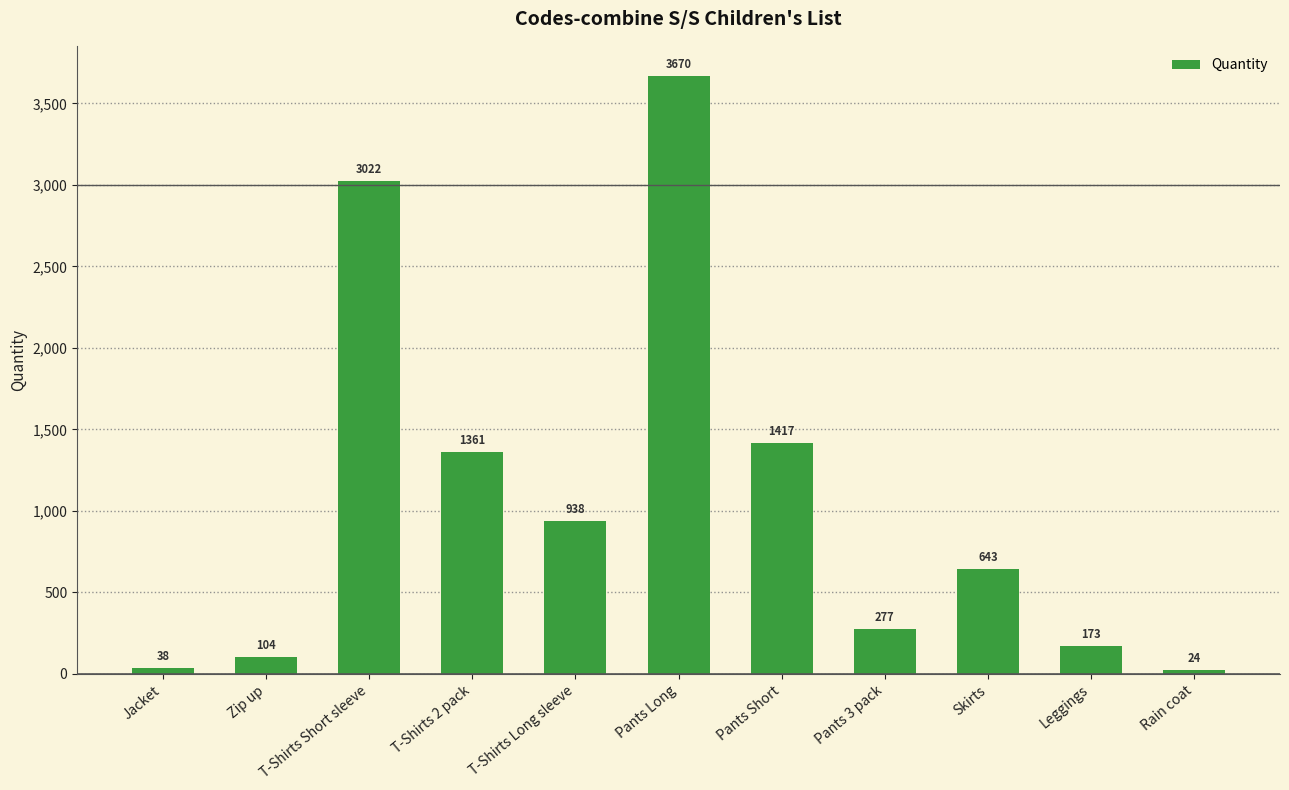

The value at T-Shirts Long sleeve is 628. True or false?

False